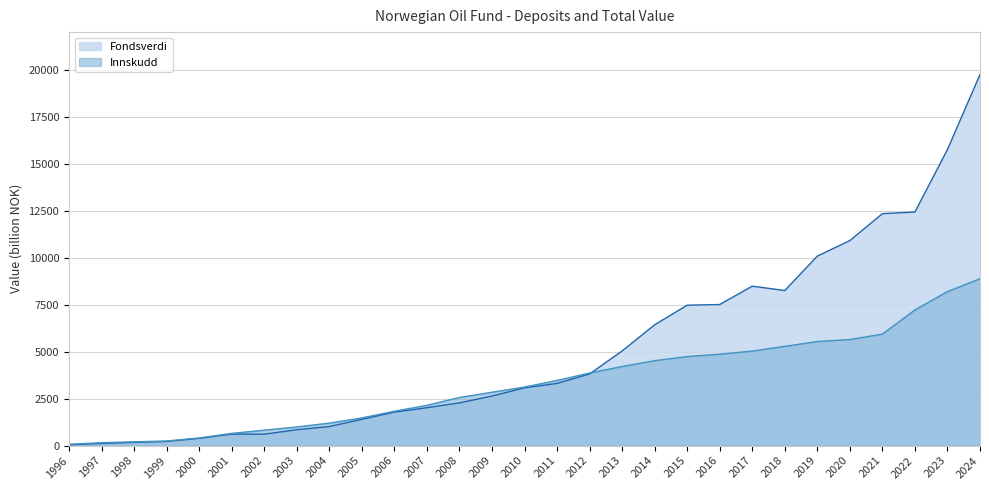

Rank the series by their average value, from highest to lowest.

Fondsverdi, Innskudd